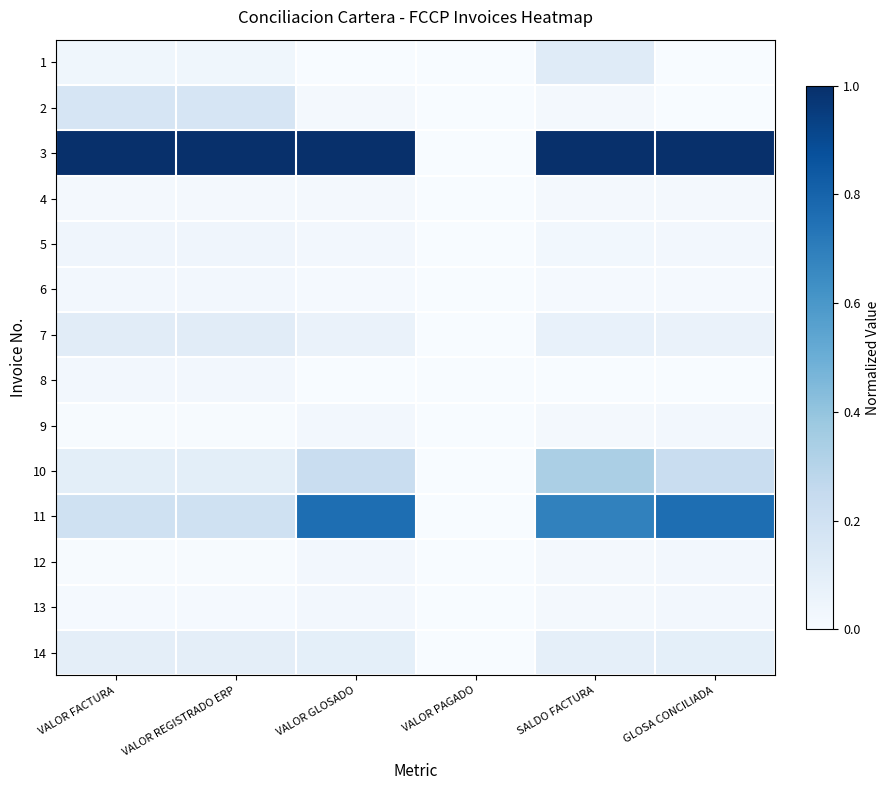

Which series has the largest total across all categories?

3